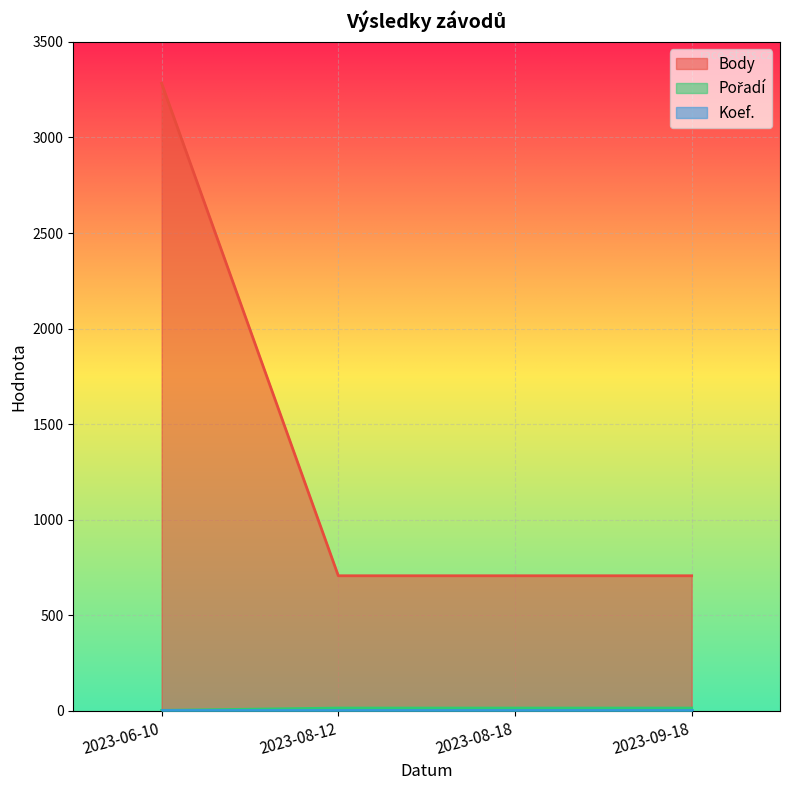

True or false: Pořadí has more than 1 points higher than both neighbors.

False